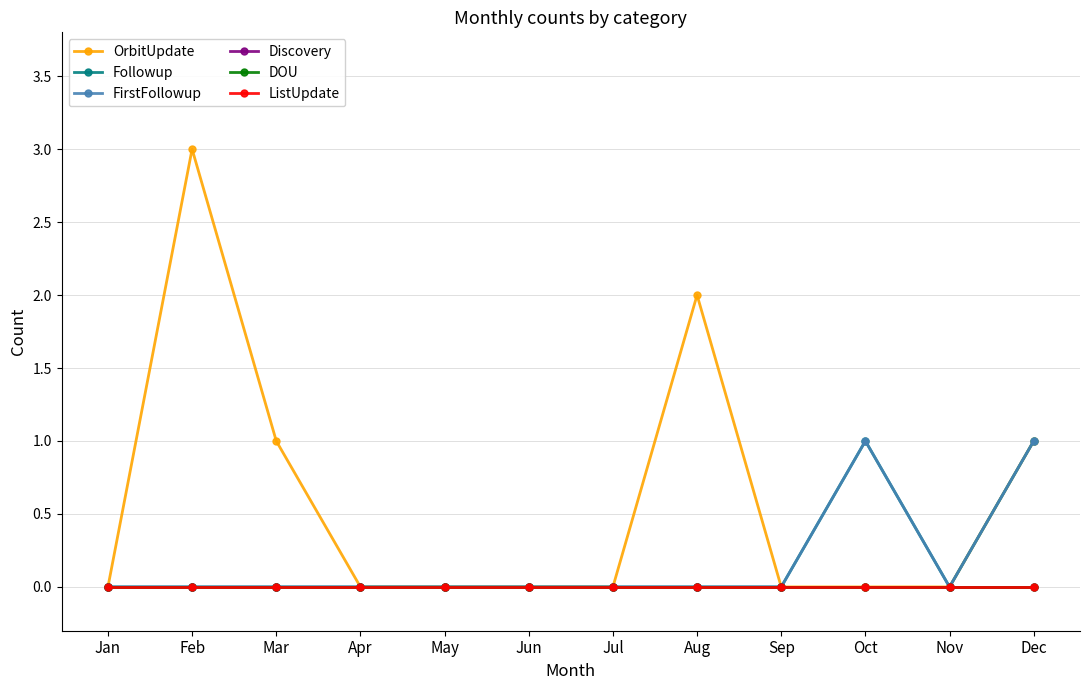

Does the chart have visible grid lines?

Yes